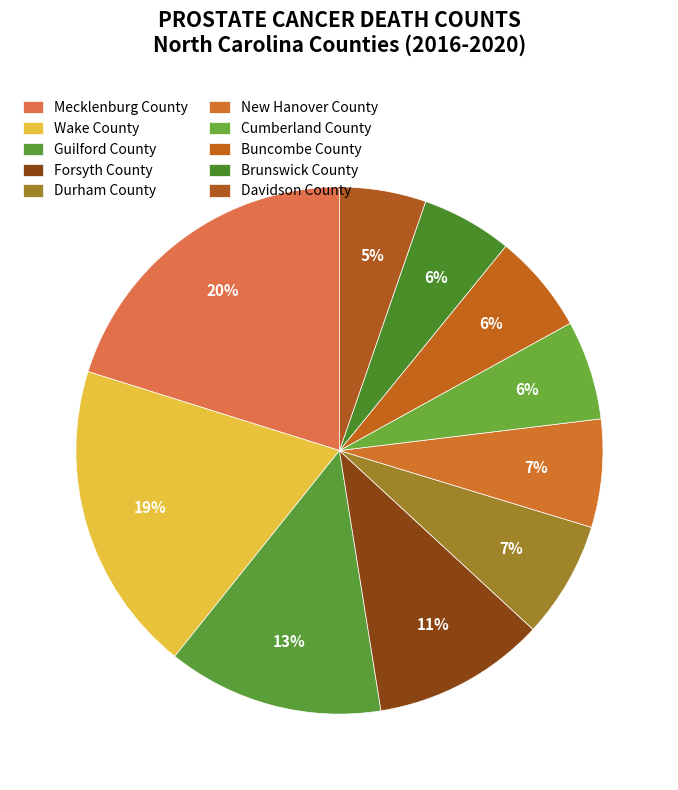

Count the number of slices in the pie.

10